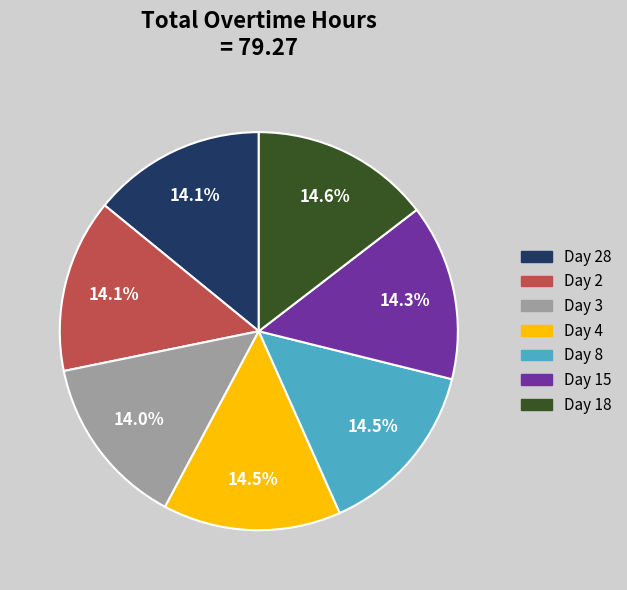

To the nearest percent, what is the average slice percentage?

14%